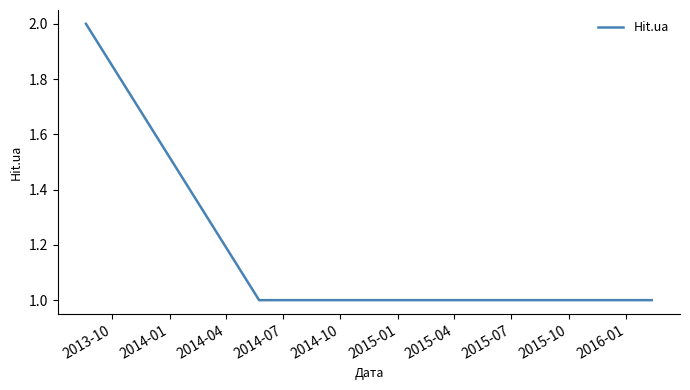

How many lines are shown in the chart?

1